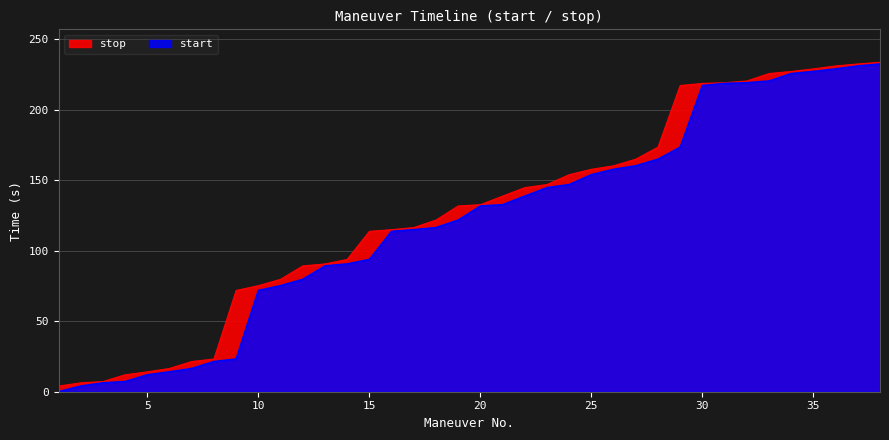

True or false: stop and start cross at least once.

False